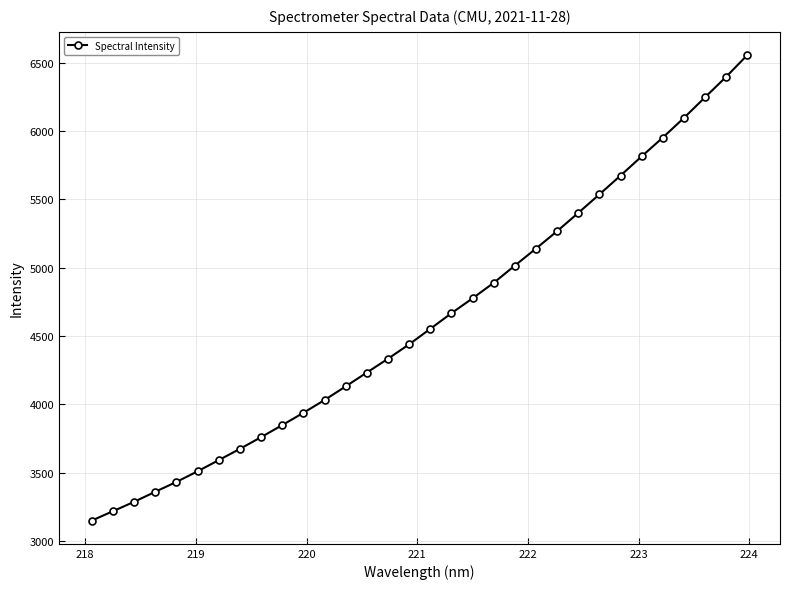

How many distinct data groups are displayed?

1